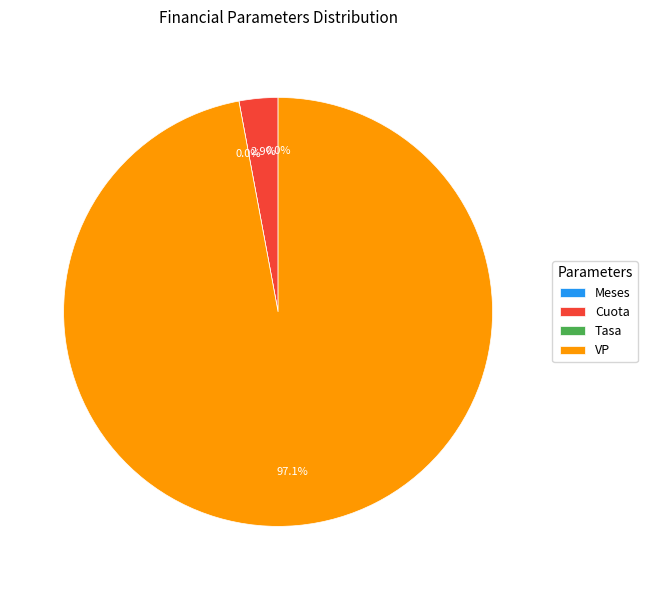

What is the change in value from Meses to Cuota?

+2999820.0